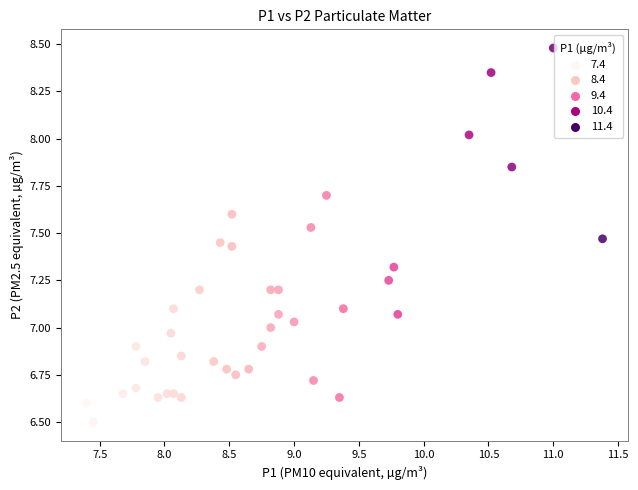

What is the range of Y values (max minus min)?

2.0